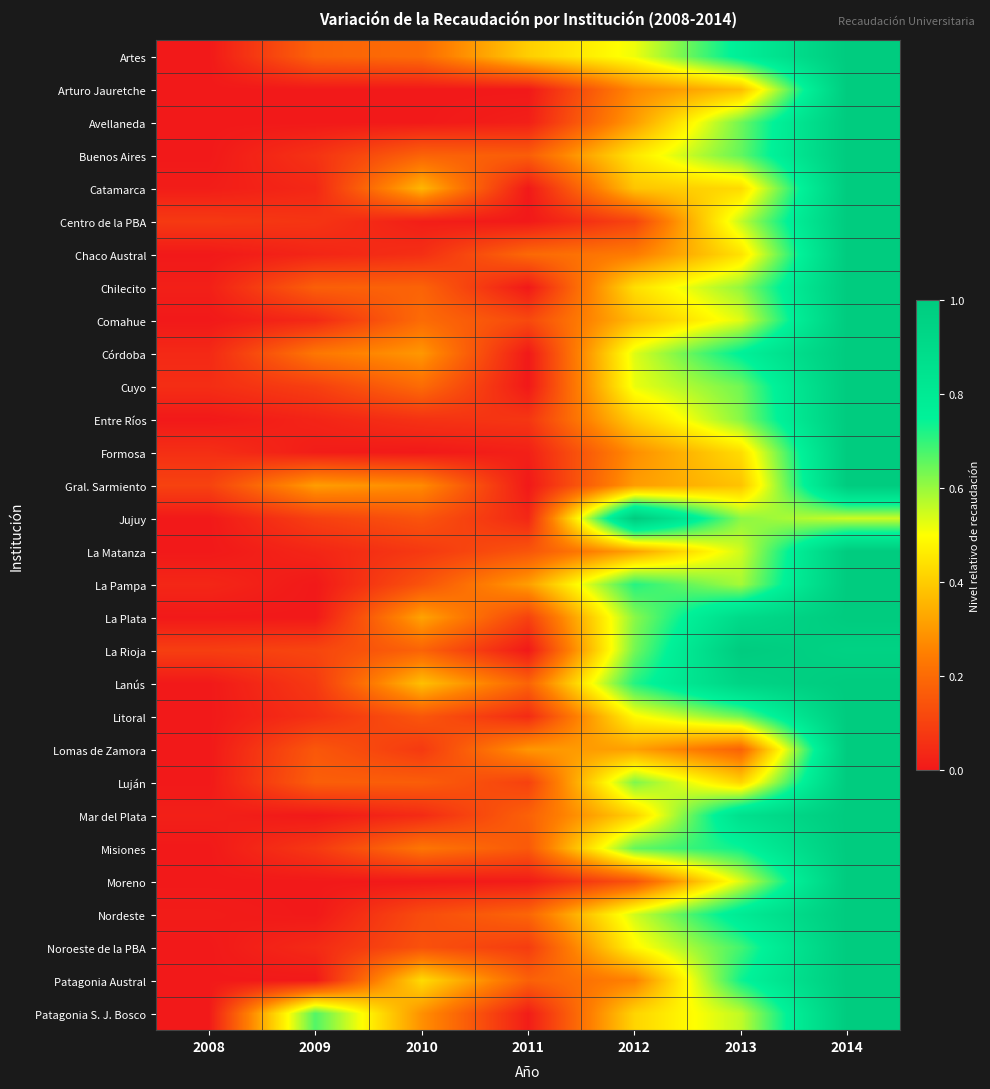

At how many categories does at least one series exceed 0?

7